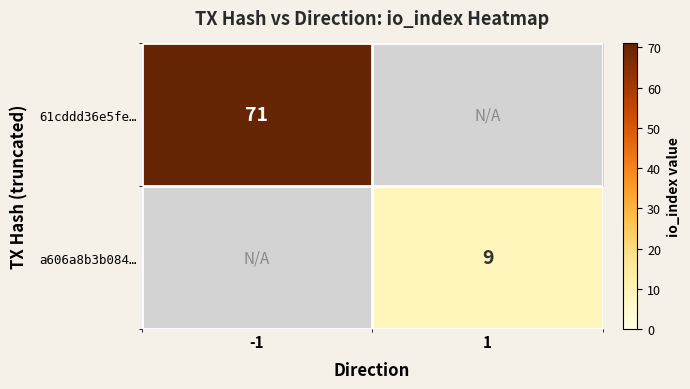

Is it true that 61cddd36e5fe… equals 71 at -1?

True